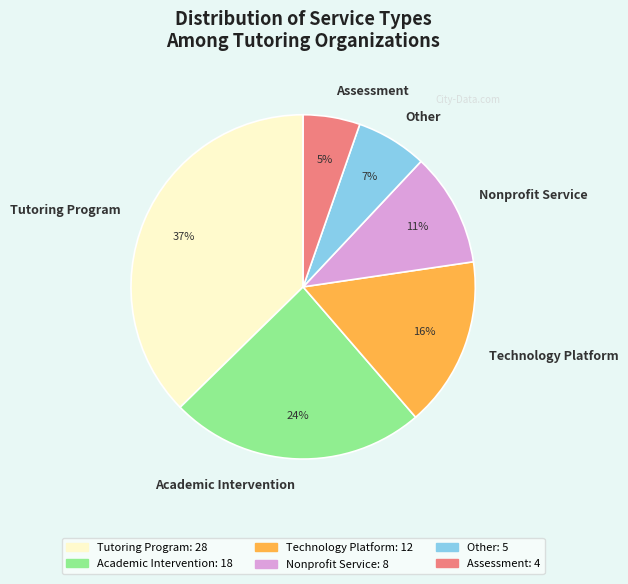

Which has a higher value, Tutoring Program or Technology Platform?

Tutoring Program